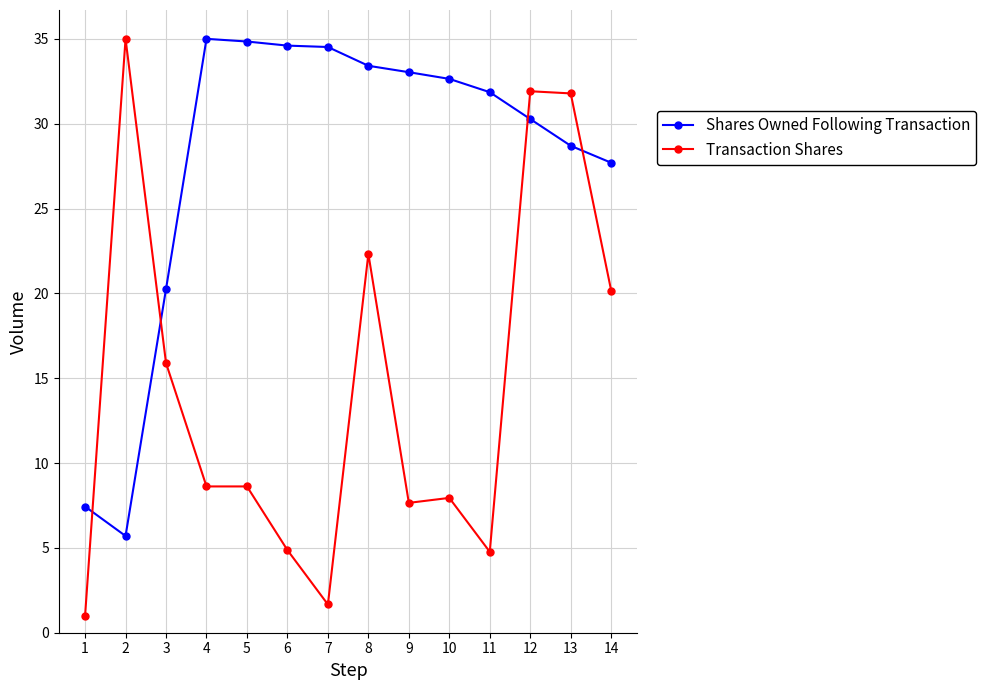

What is the maximum value for Transaction Shares?

35.0